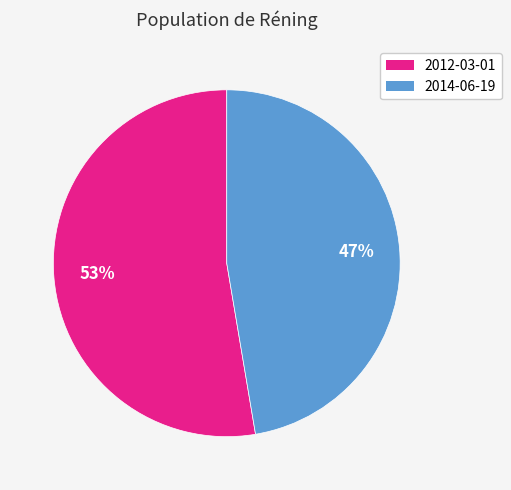

Which slice is the largest?

2012-03-01